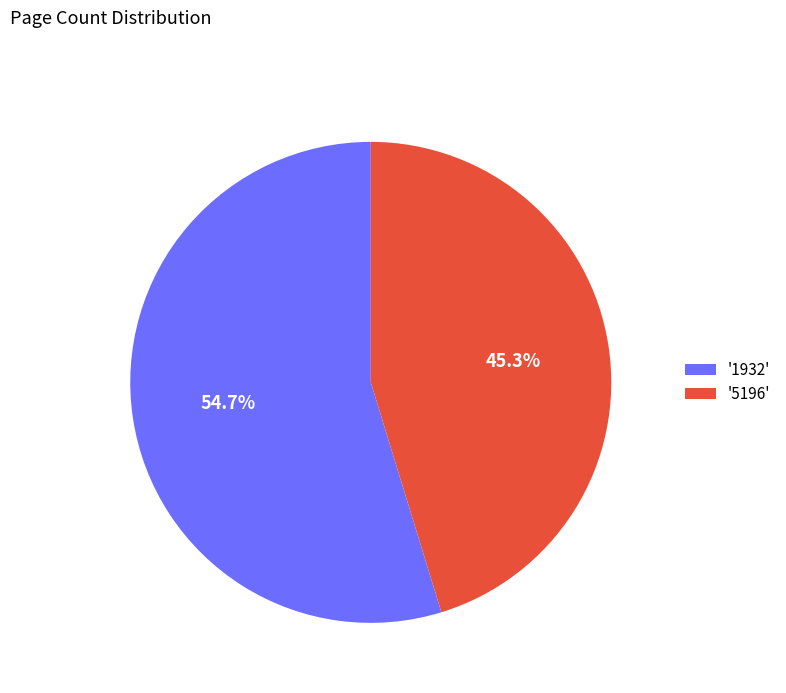

How much of the chart is everything except '5196'?

54.7%